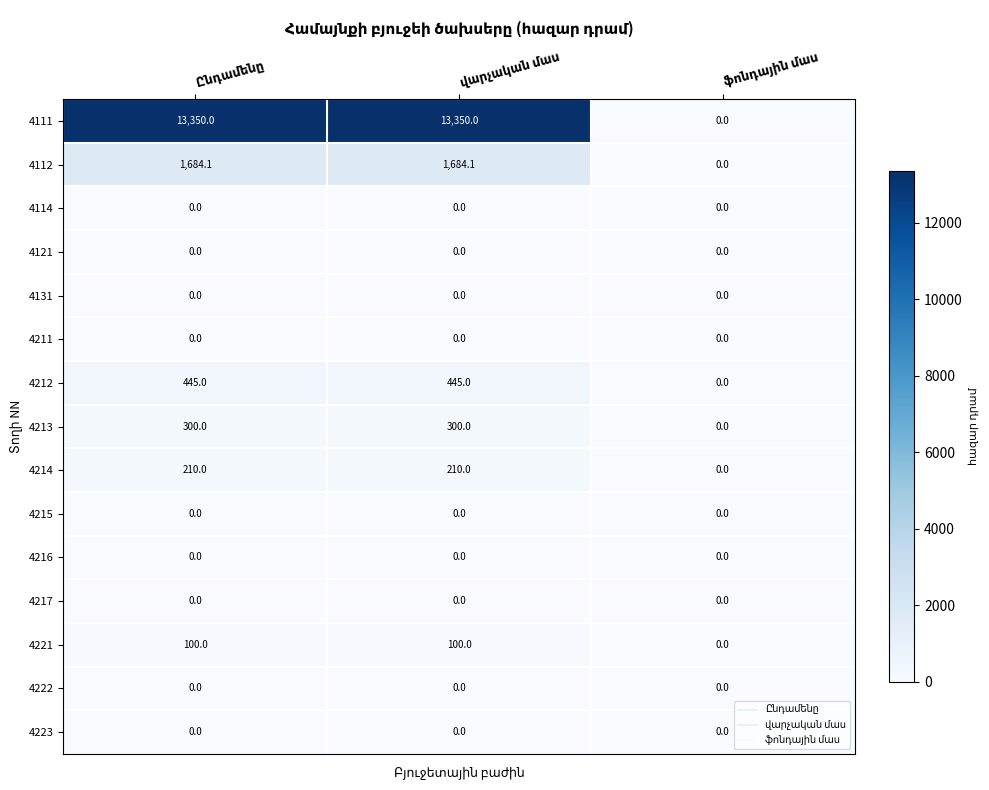

Which series has the widest spread of values?

4111